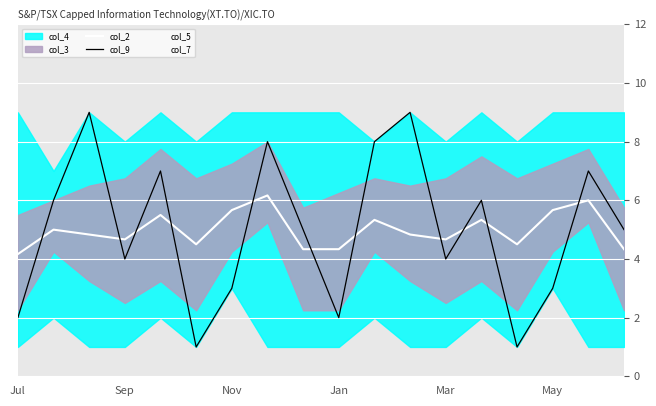

Rank the categories by col_7 value from highest to lowest.

7, 16, May, 14, Nov, 11, 8, 17, 6, 15, Sep, 10, Mar, 13, Jan, 12, Jul, 9